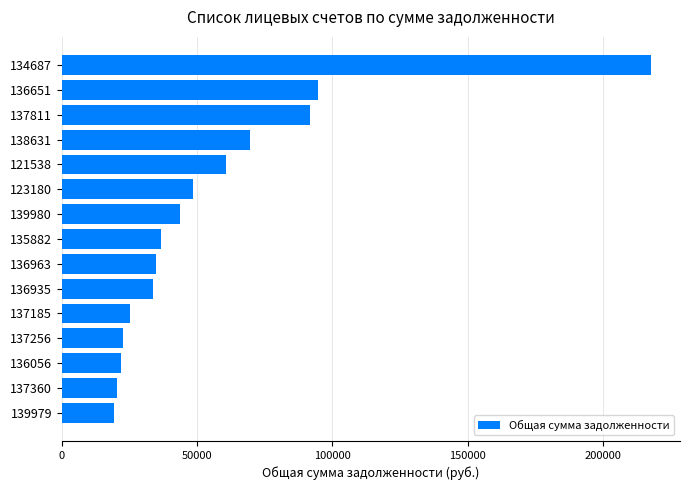

Is it true that the value at 137256 is 36767.2?

False